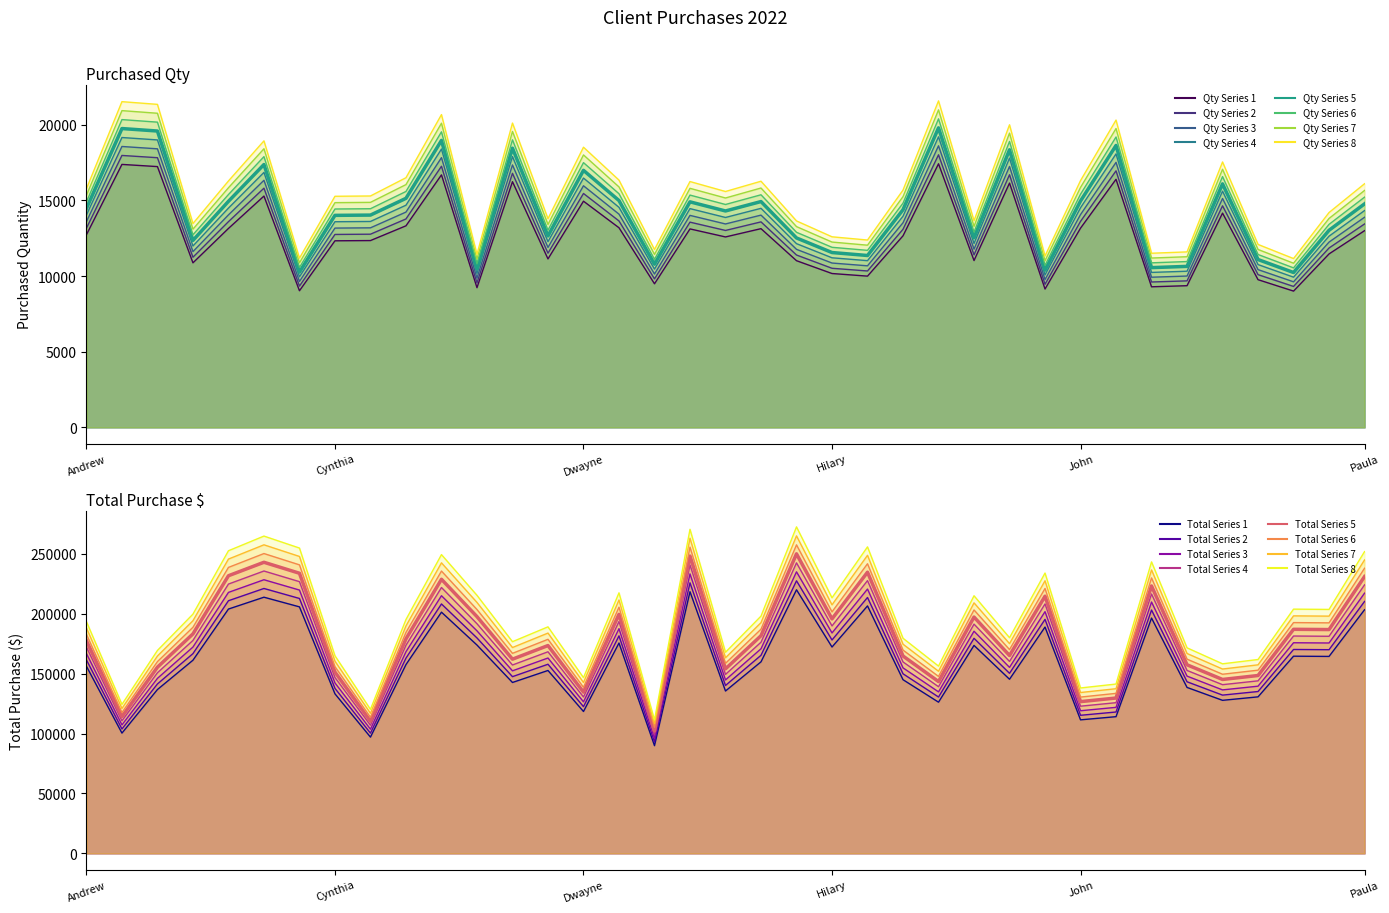

At how many categories does at least one series exceed 229903?

2